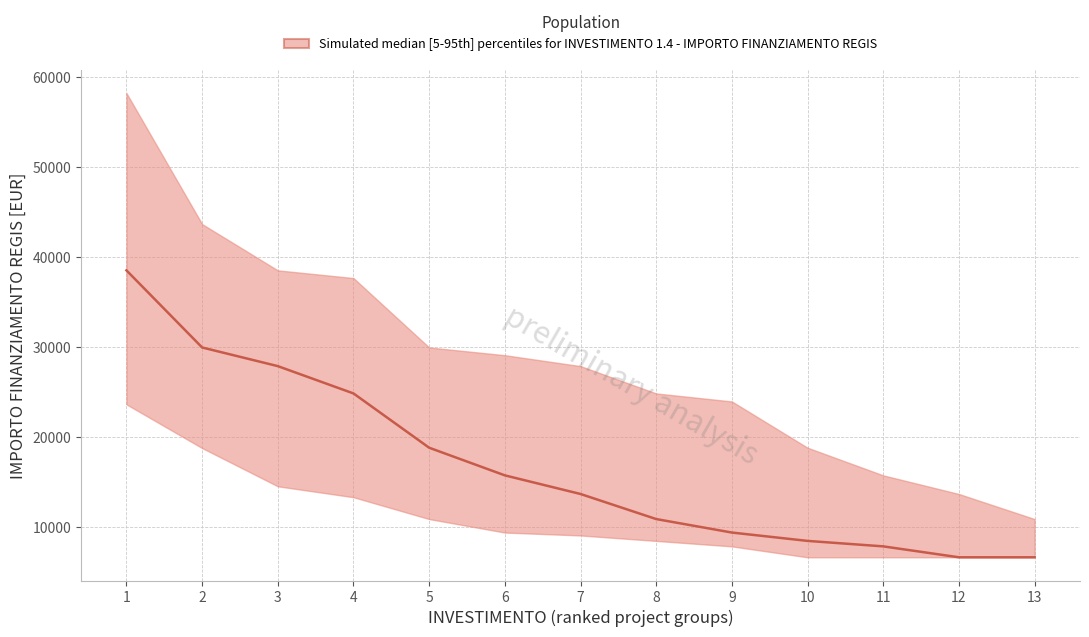

True or false: median and lower intersect in this chart.

False